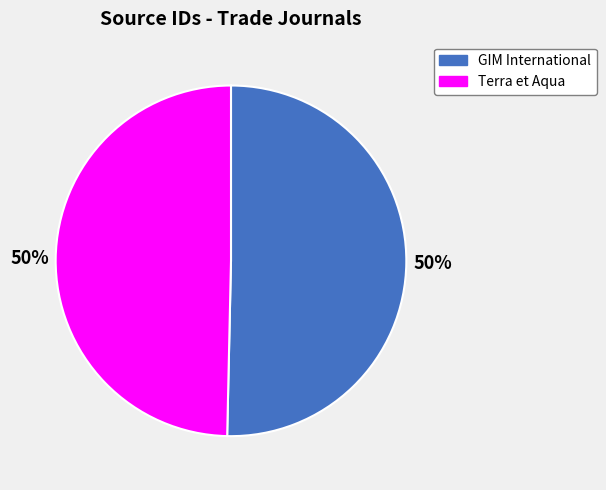

To the nearest percent, what is the combined percentage of Terra et Aqua and GIM International?

100%